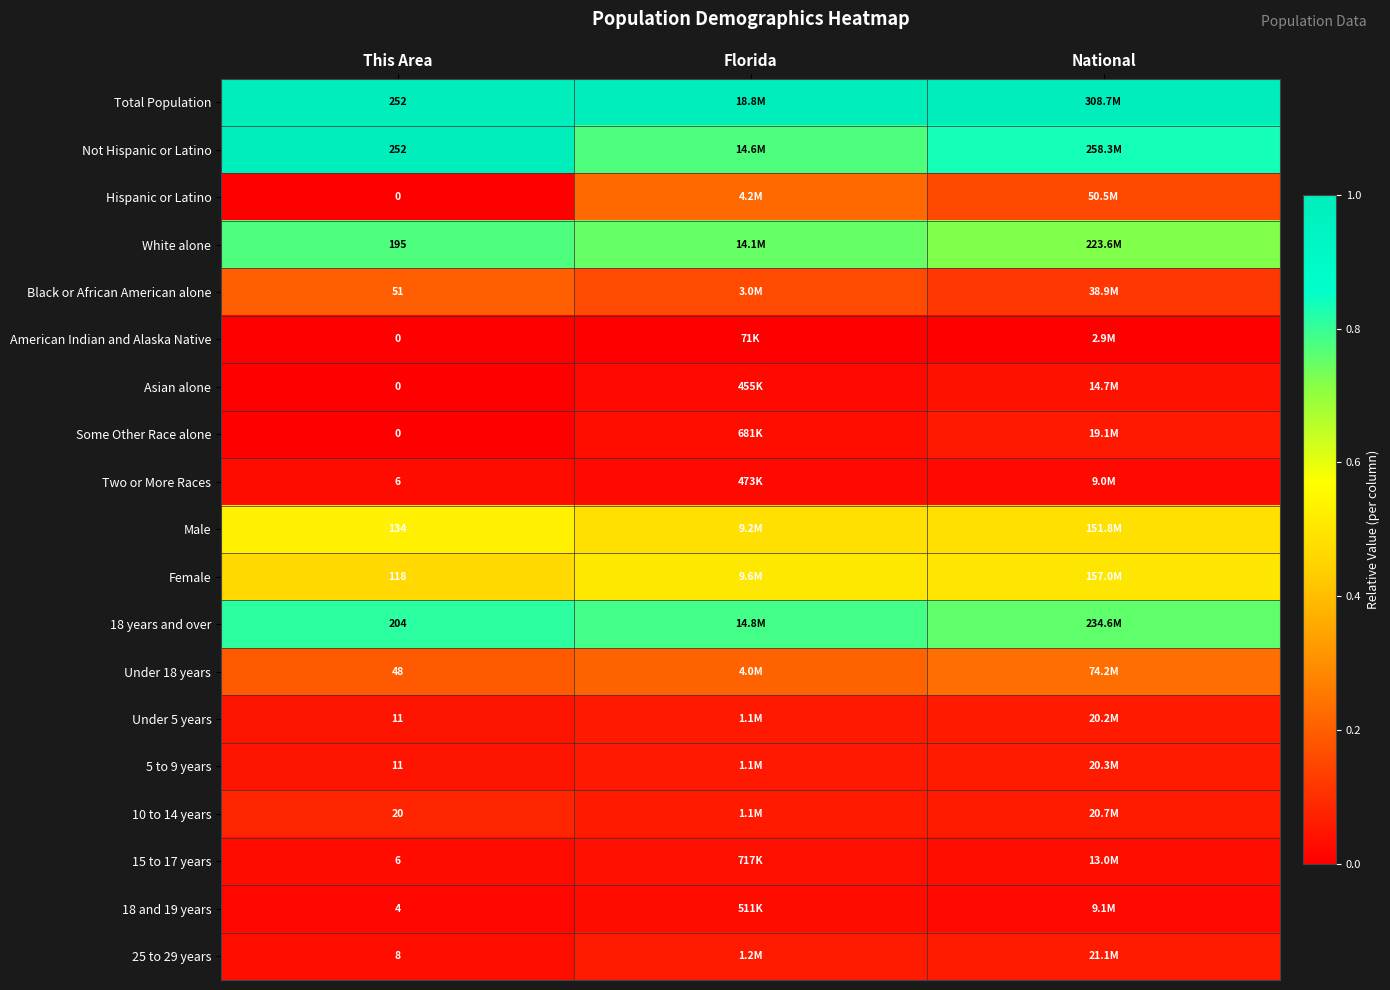

What is the spread (max minus min) of values at National?

1.0